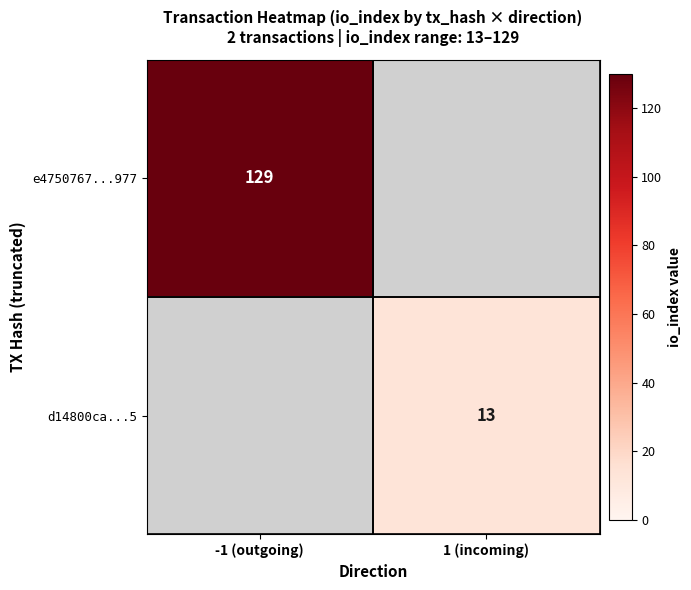

How many series are shown in this chart?

2